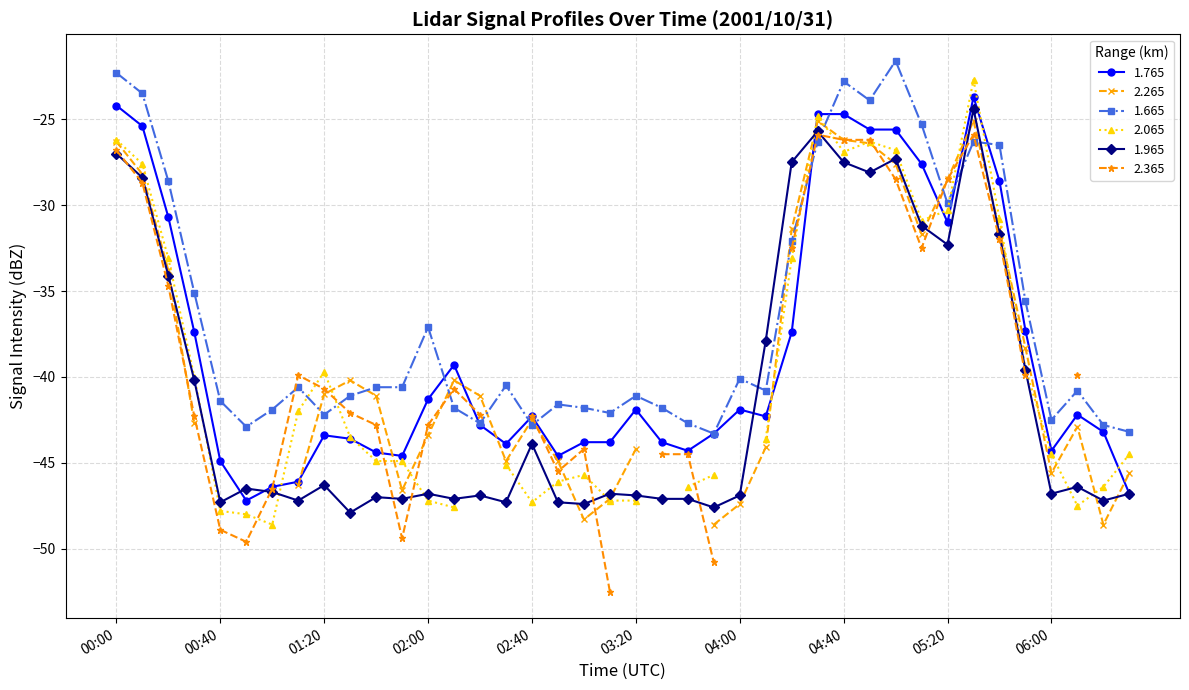

How many data points does each series have?

40